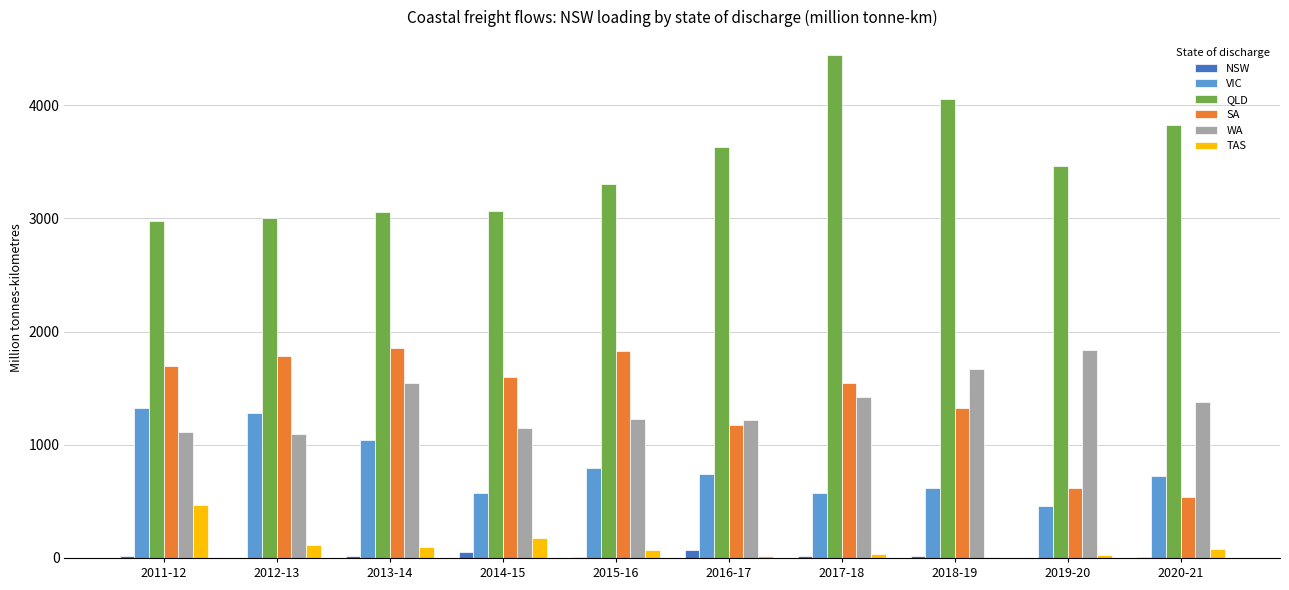

Which series has the largest total across all categories?

QLD